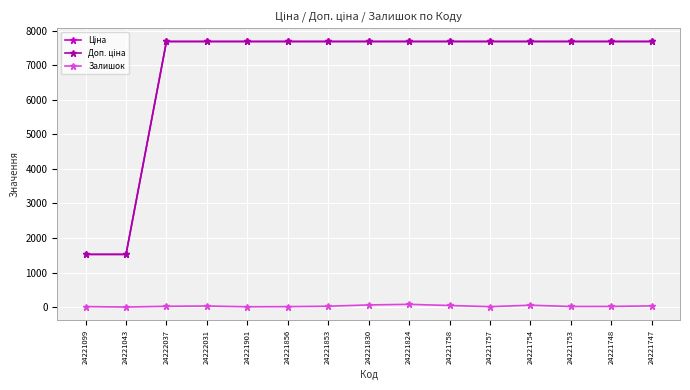

What is the label of the 10th point from the right?

24221856